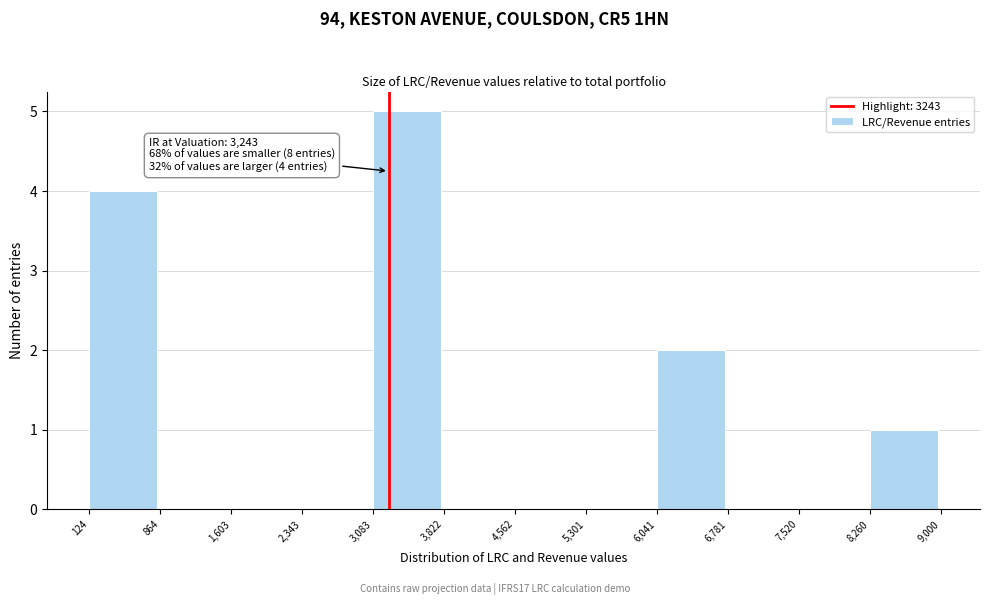

Over which range of the x-axis is the bar tallest?

3,083 to 3,822